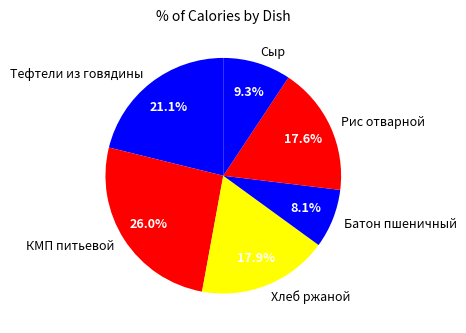

To the nearest percent, what is the combined percentage of Сыр and Хлеб ржаной?

27%